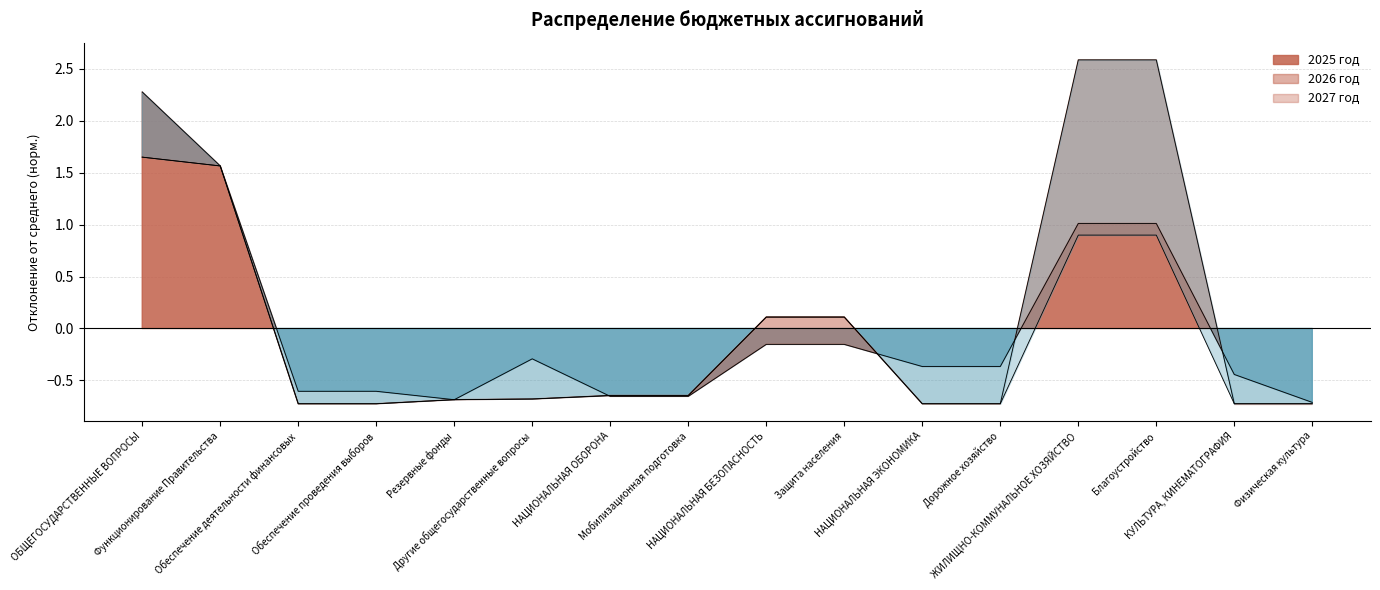

How many values in the 2027 год series are below 0?

10